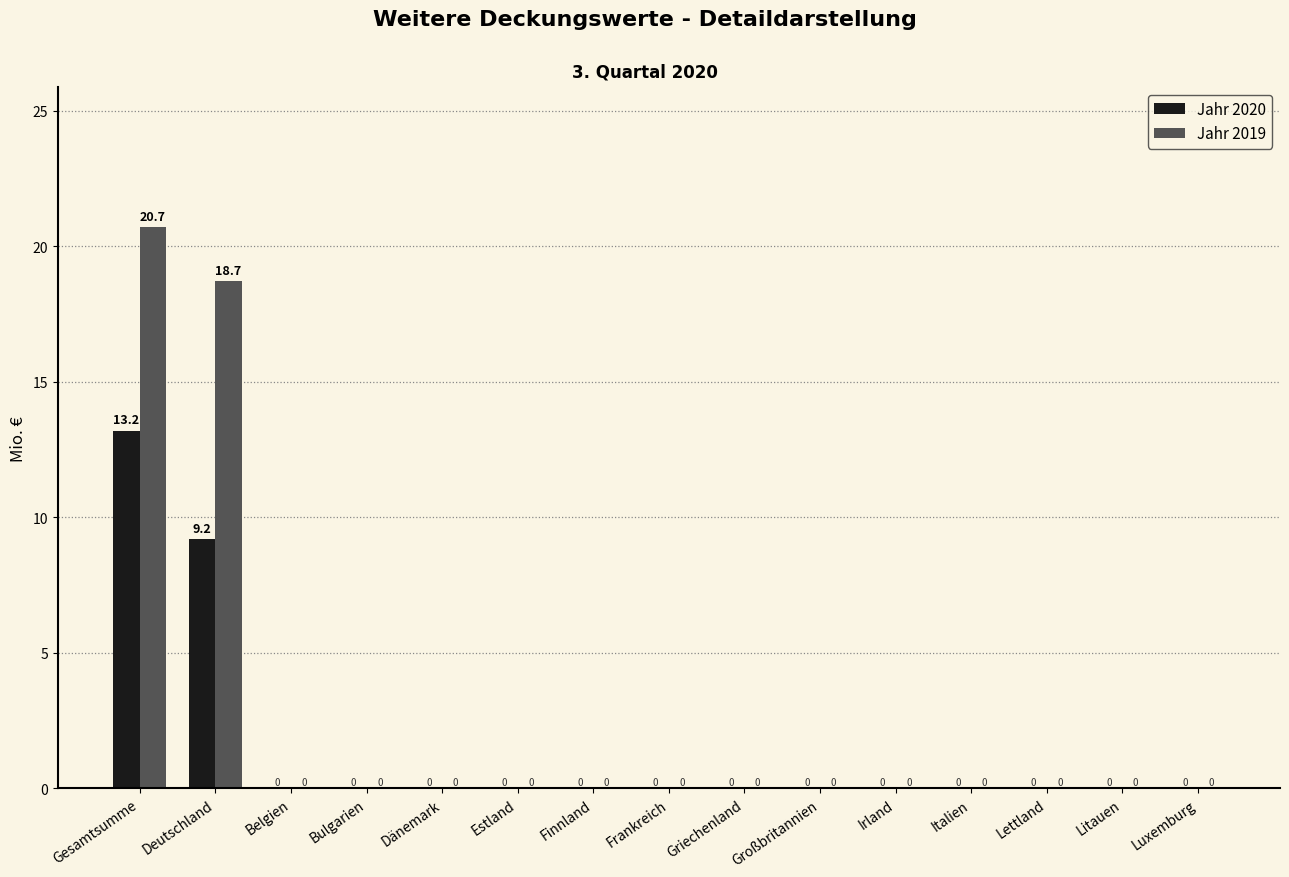

How many values in the Jahr 2020 series exceed 0?

2